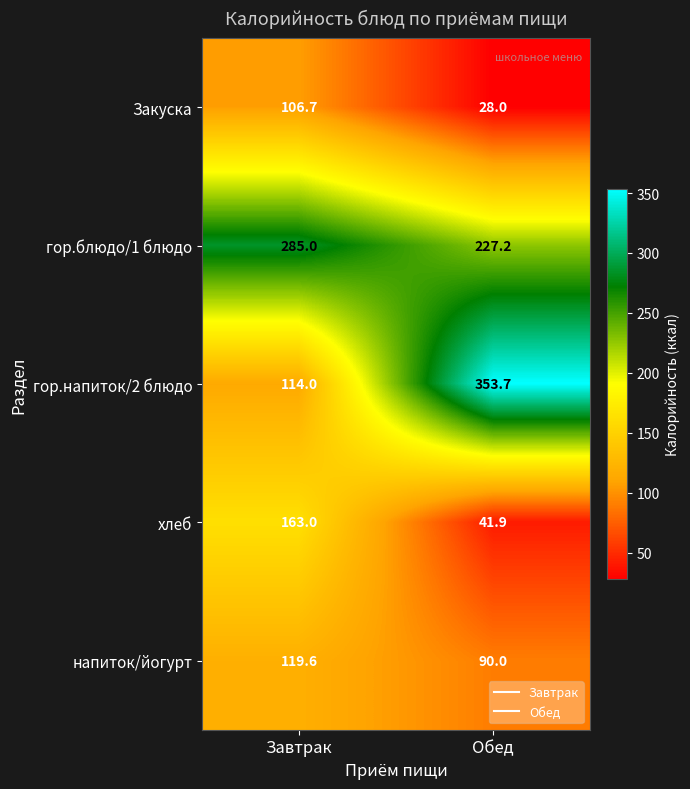

What is the spread (max minus min) of values at Обед?

325.7